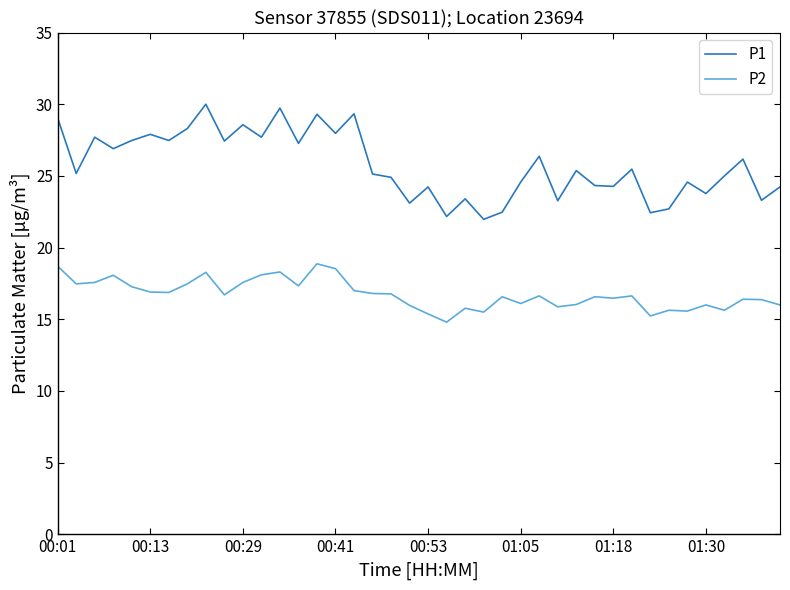

Rank the series by their average value, from lowest to highest.

P2, P1